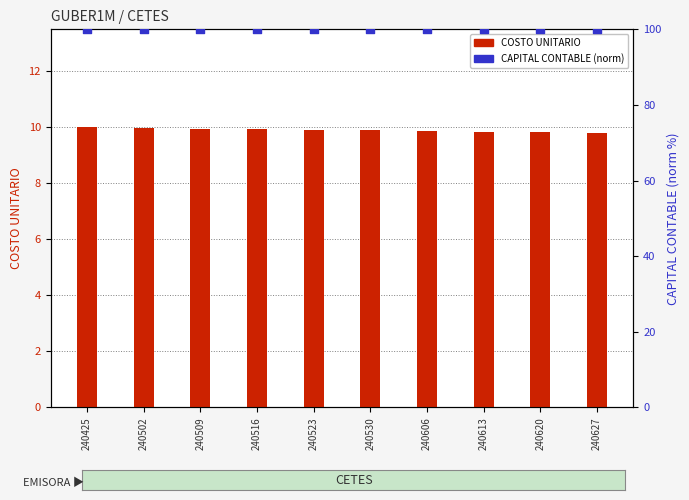

Which series reaches the minimum Y coordinate?

COSTO UNITARIO